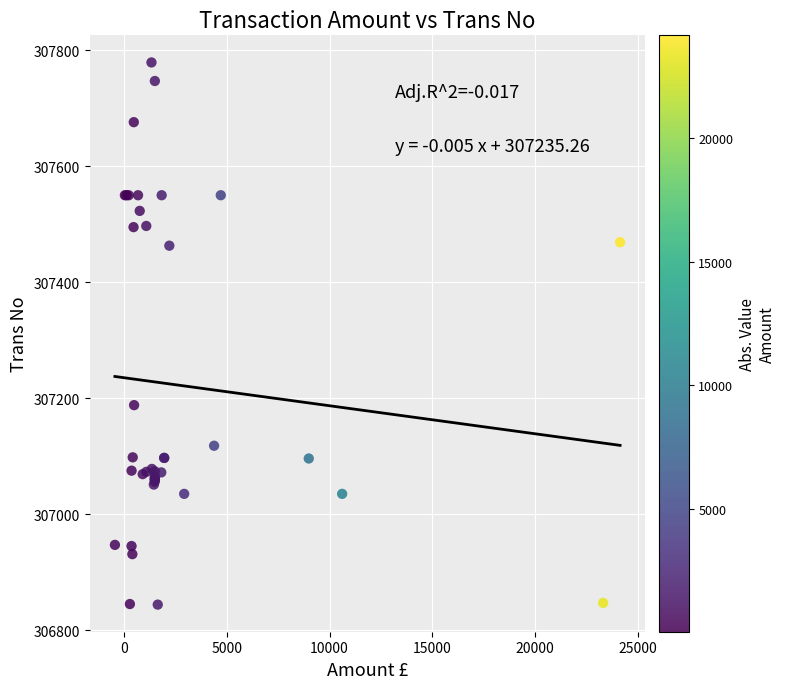

What Y value in the scatter plot is closest to 307311?

307188